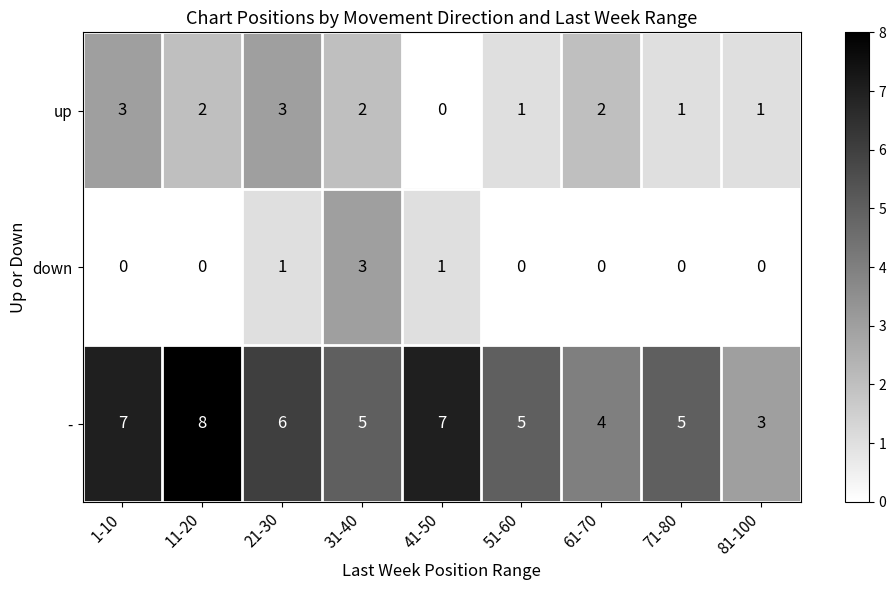

Reading left to right, extract all data points from this chart.

up: 3	2	3	2	0	1	2	1	1
down: 0	0	1	3	1	0	0	0	0
-: 7	8	6	5	7	5	4	5	3